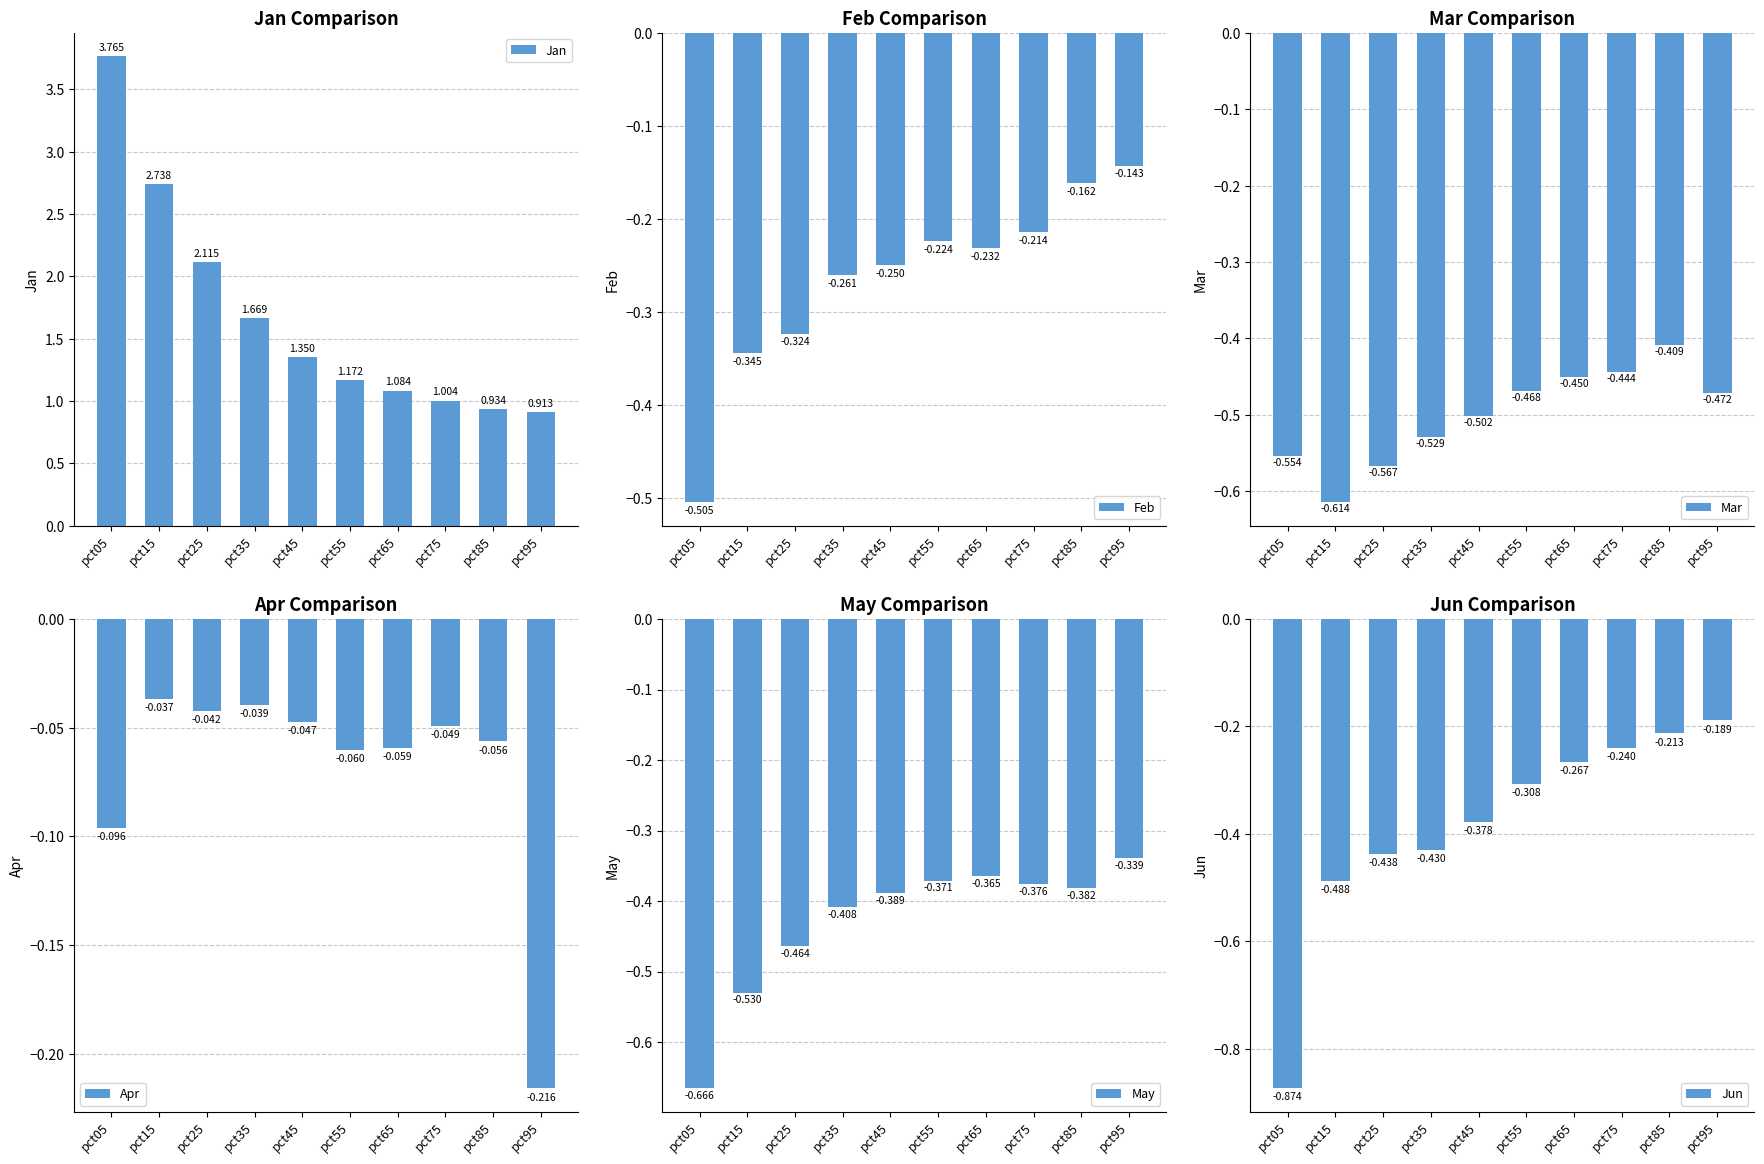

What are all the series names shown in the legend?

Jan, Feb, Mar, Apr, May, Jun